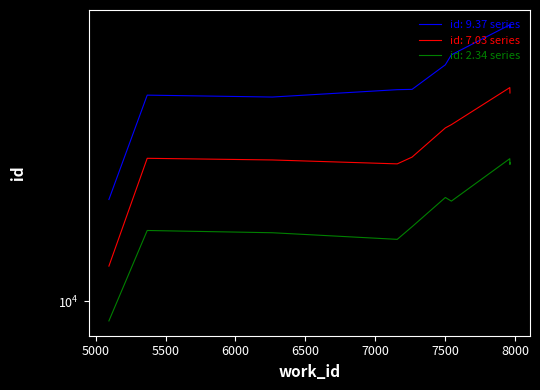

Does the chart display data point markers on the line(s)?

No